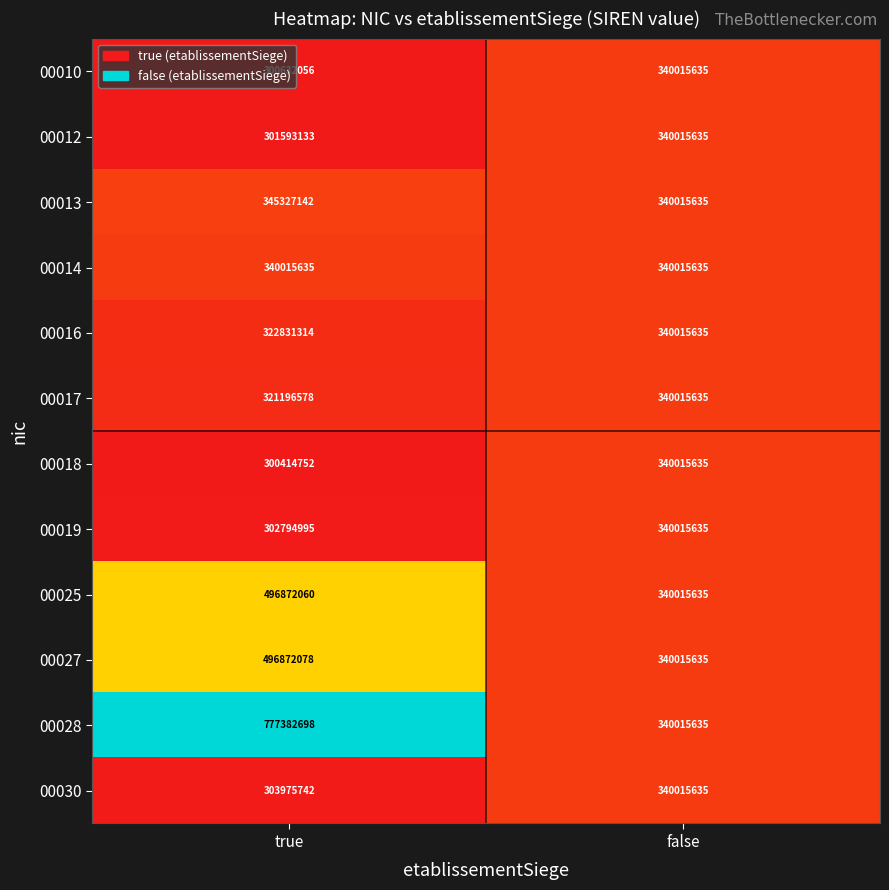

Between true and false, which series saw the biggest shift?

00028